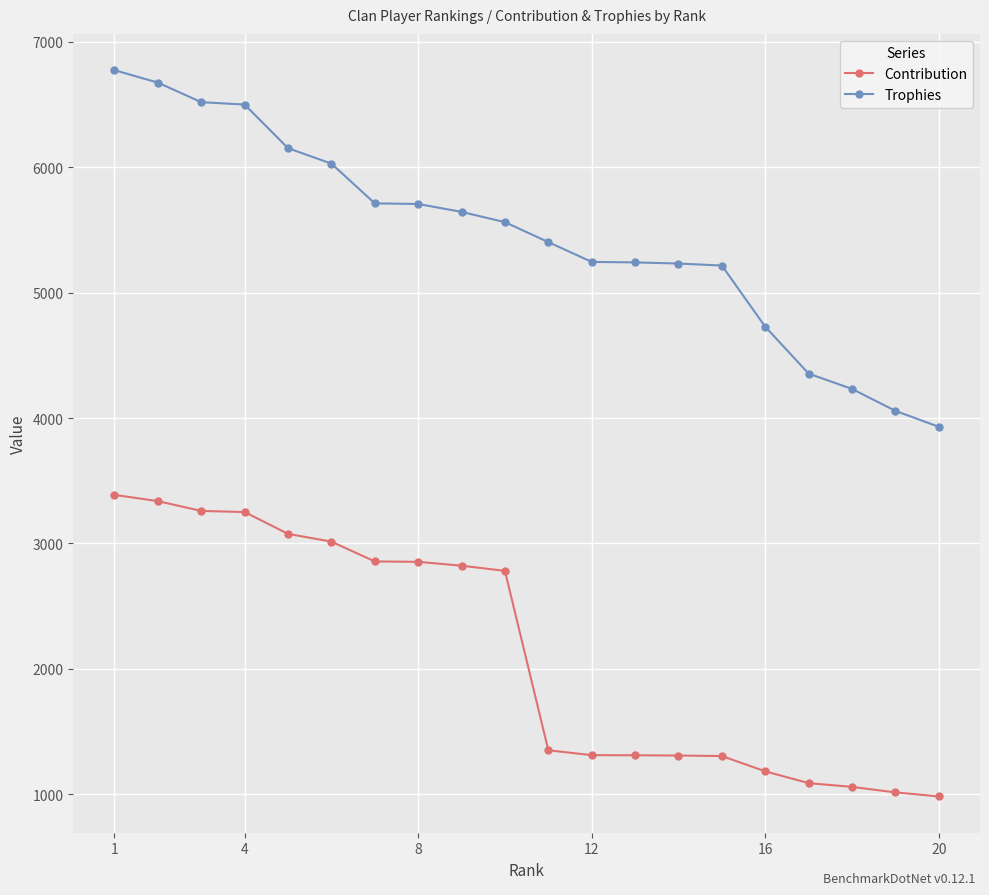

What is the average value of the Contribution series?

2127